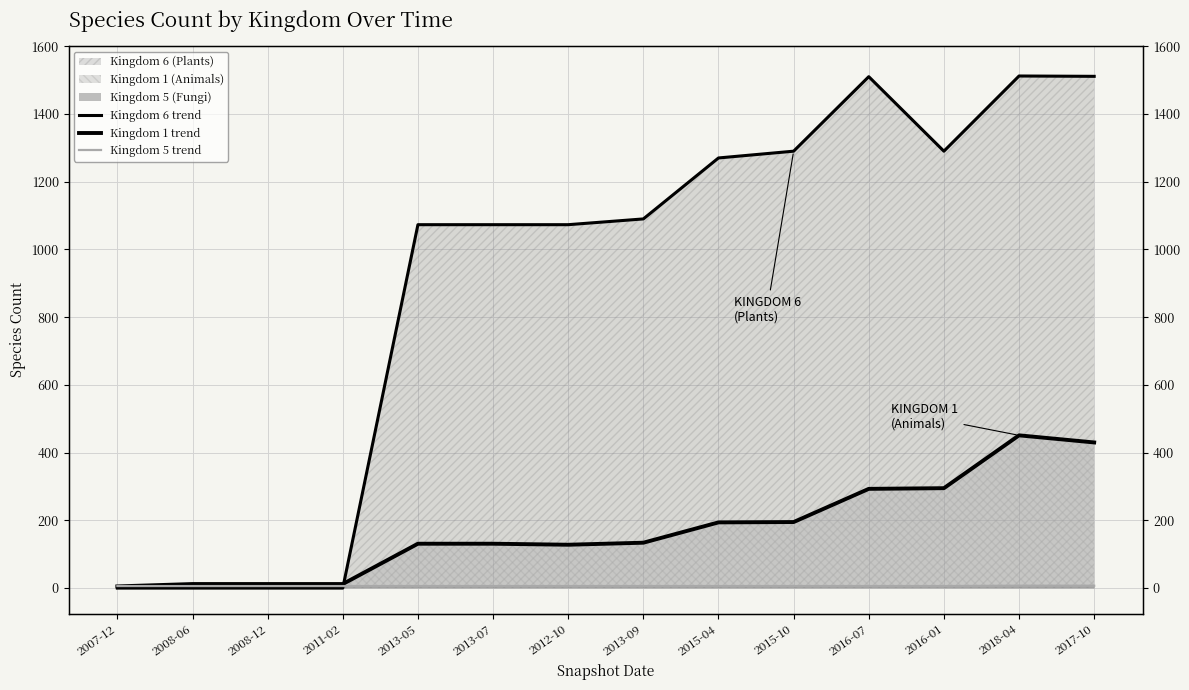

What is the sum of the Kingdom 5 trend values at 2008-12 and 2016-07?

12